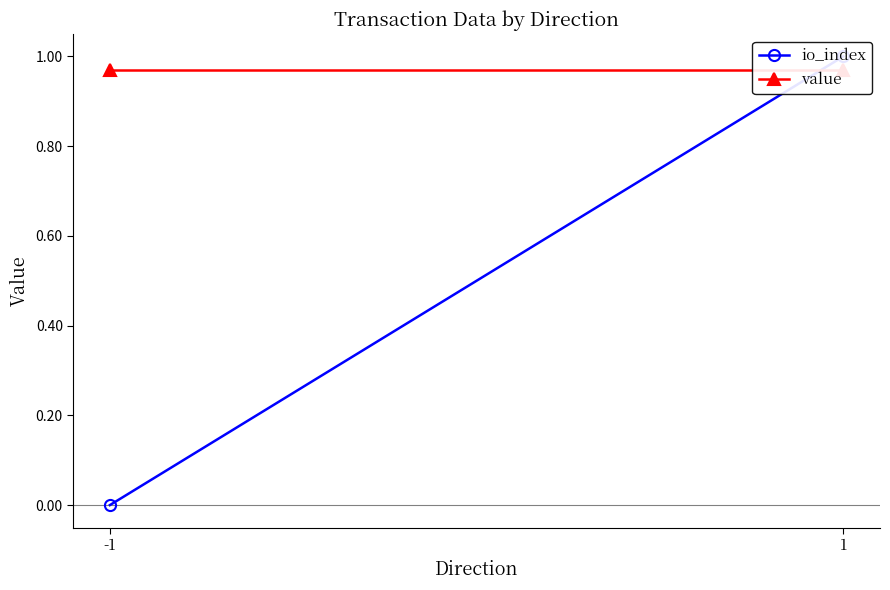

What are all the series names shown in the legend?

io_index, value